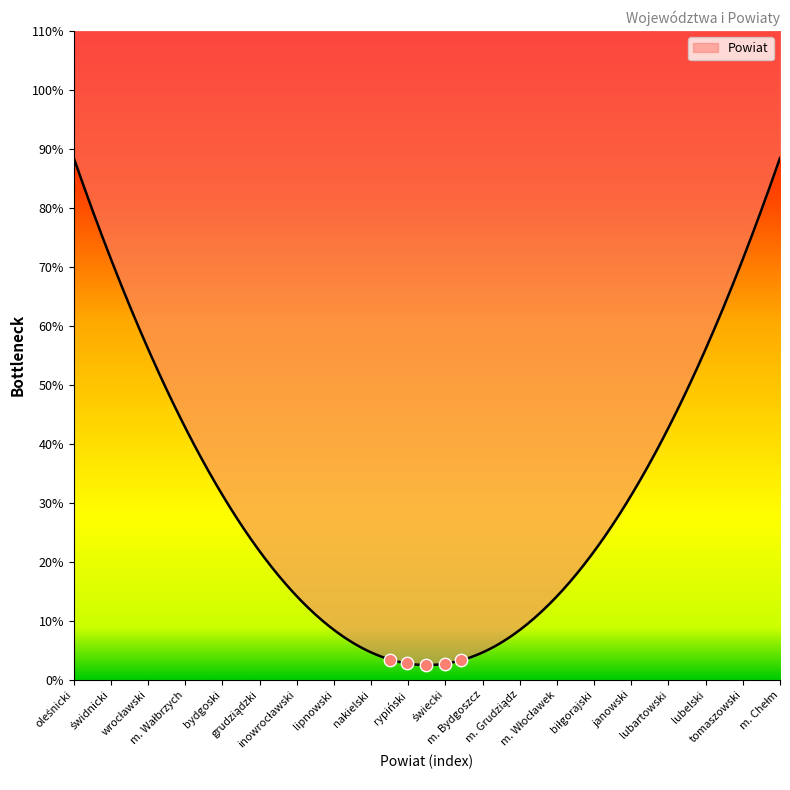

Between m. Chełm and m. Wałbrzych, which is larger?

m. Chełm